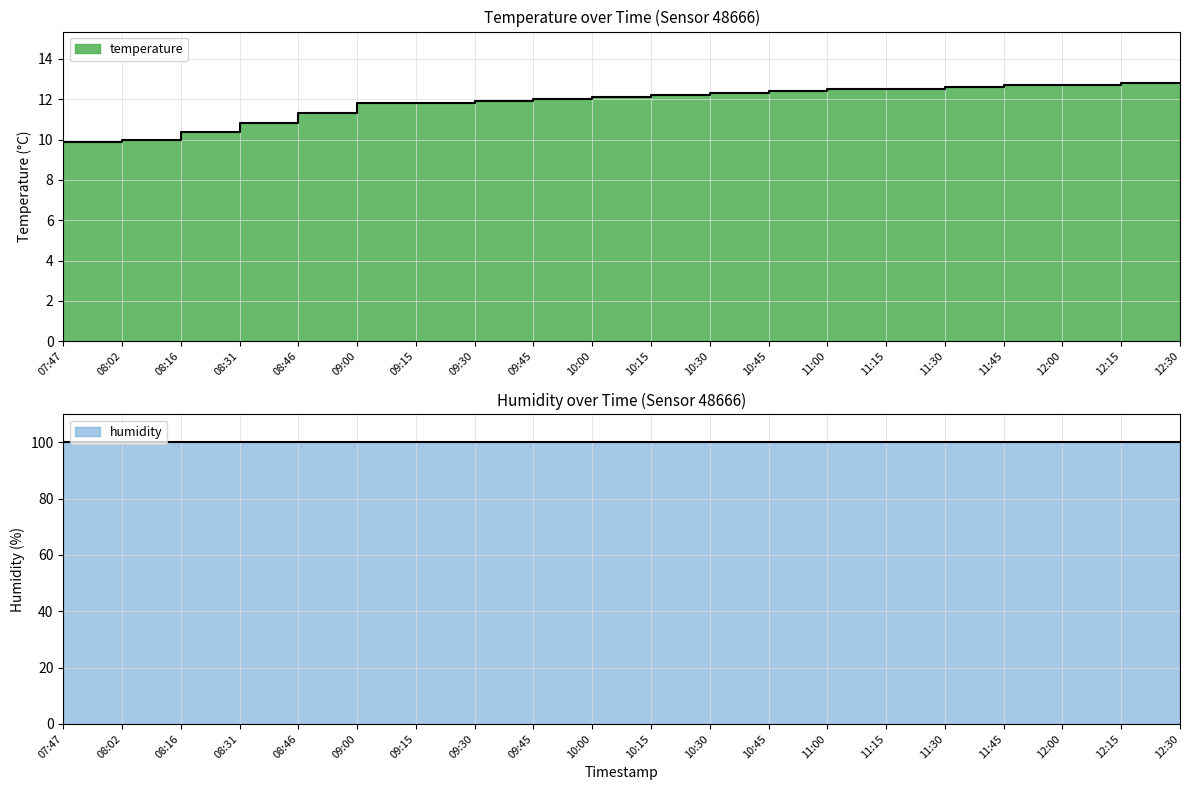

Between 09:15 and 10:30, which is larger?

10:30